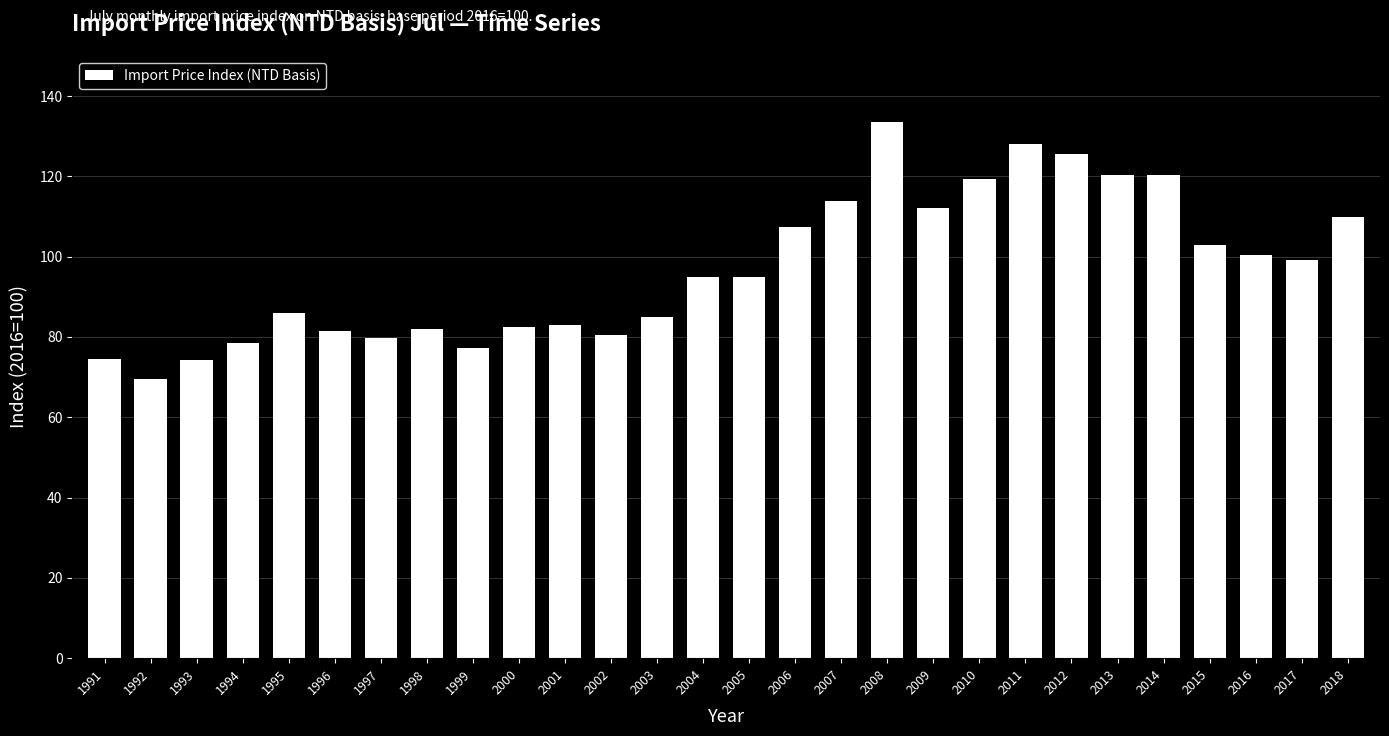

What value does the data have at 2005?

94.8